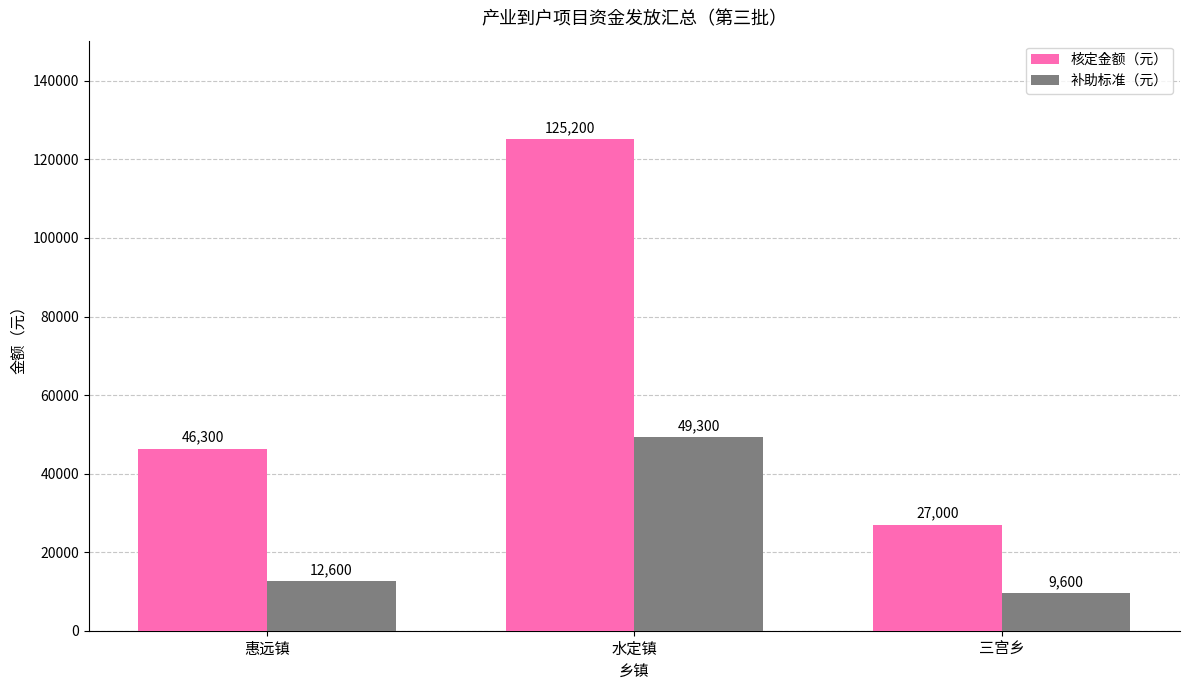

Count the 核定金额（元） values in the range 27000 to 125200.

3